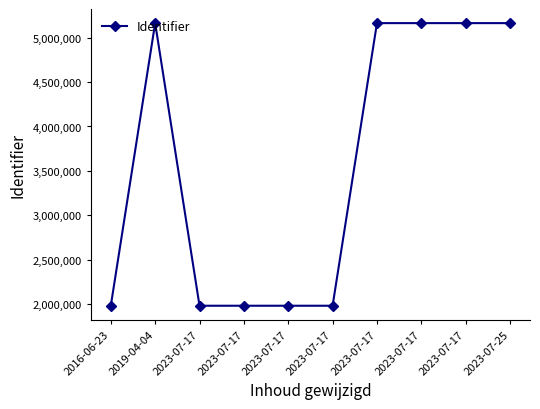

Count the number of data series in this chart.

1